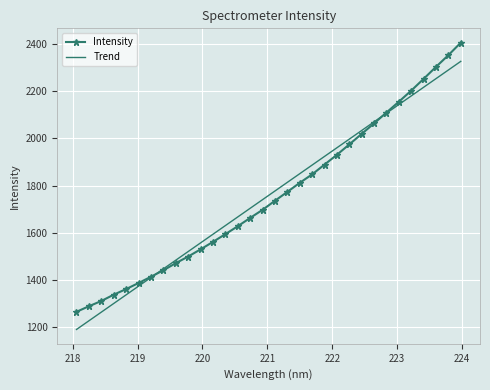

True or false: Intensity has more than 0 points higher than both neighbors.

False